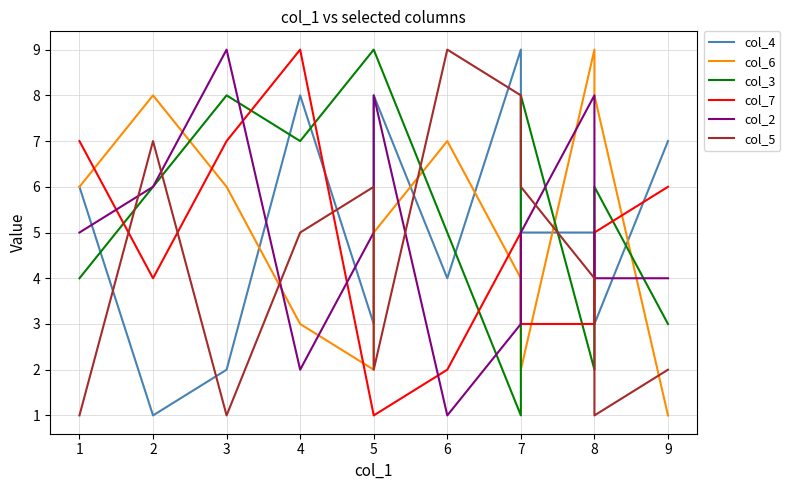

What is the smallest value displayed?

1